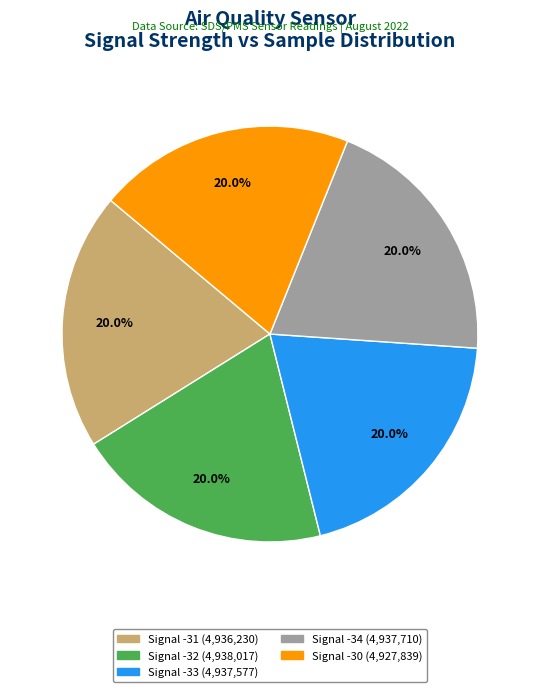

To the nearest percent, what is the combined percentage of Signal -31 and Signal -32?

40%